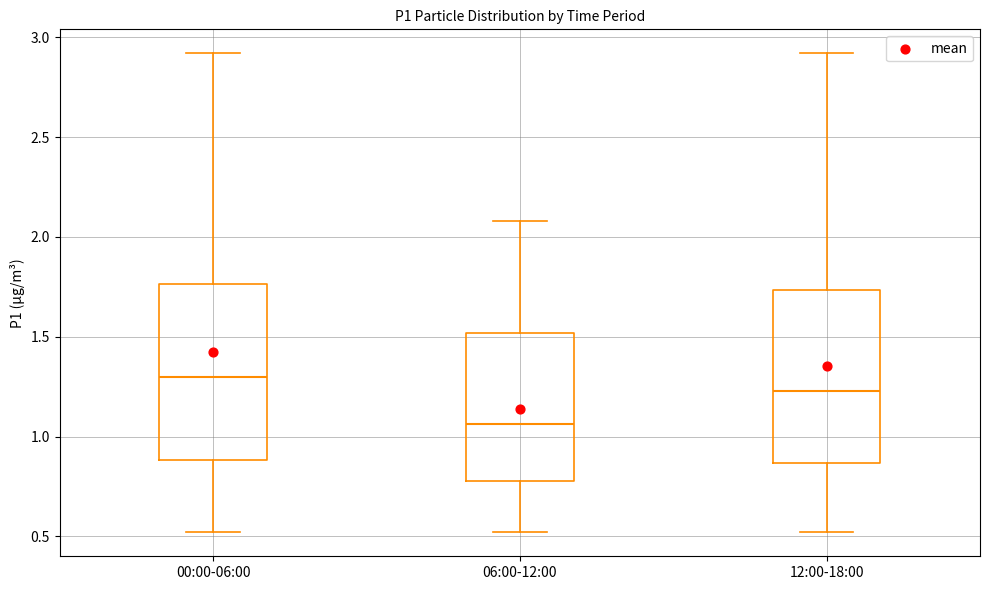

Reading left to right, read every box against the y-axis: the position of its median line, the range the box covers, and the ends of its whiskers. The values are not printed on the chart, so give them approximately, as read against the axis.

00:00-06:00: median 1.30, box 0.90 to 1.75, whiskers 0.50 to 2.90
06:00-12:00: median 1.05, box 0.80 to 1.50, whiskers 0.50 to 2.10
12:00-18:00: median 1.25, box 0.85 to 1.75, whiskers 0.50 to 2.90